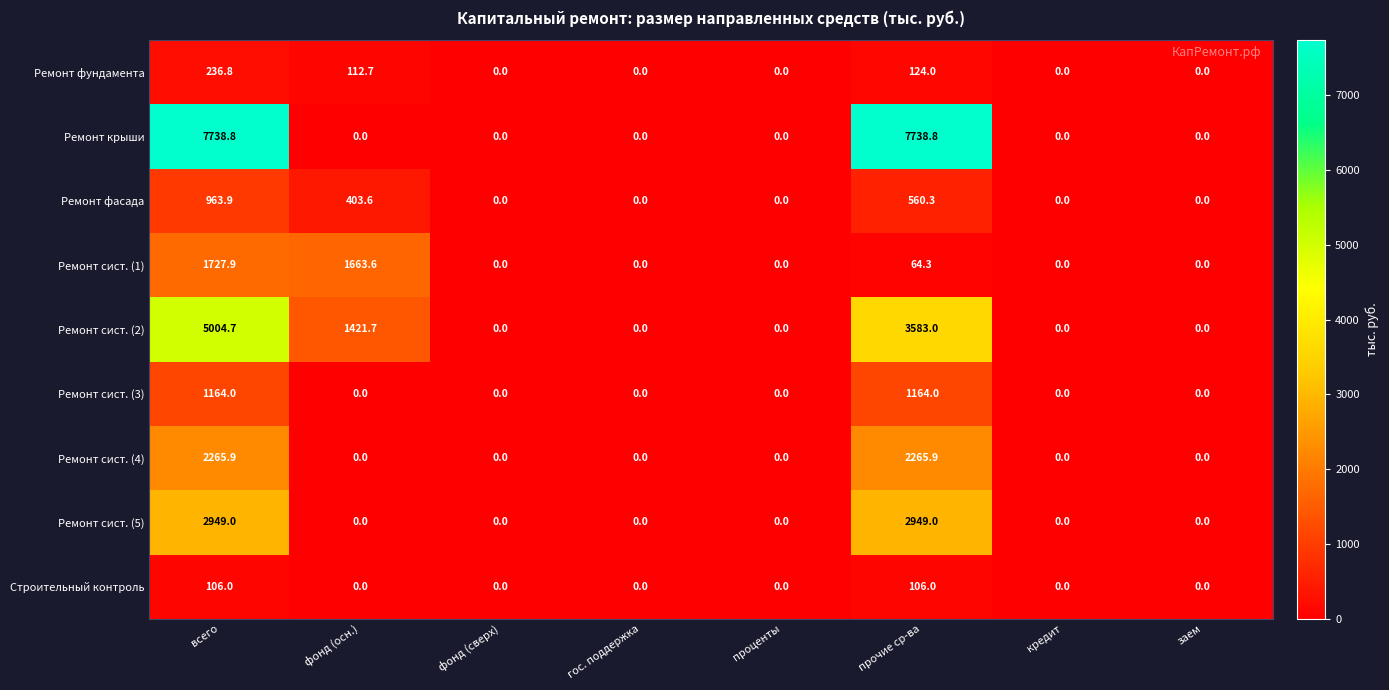

How many distinct data groups are displayed?

9